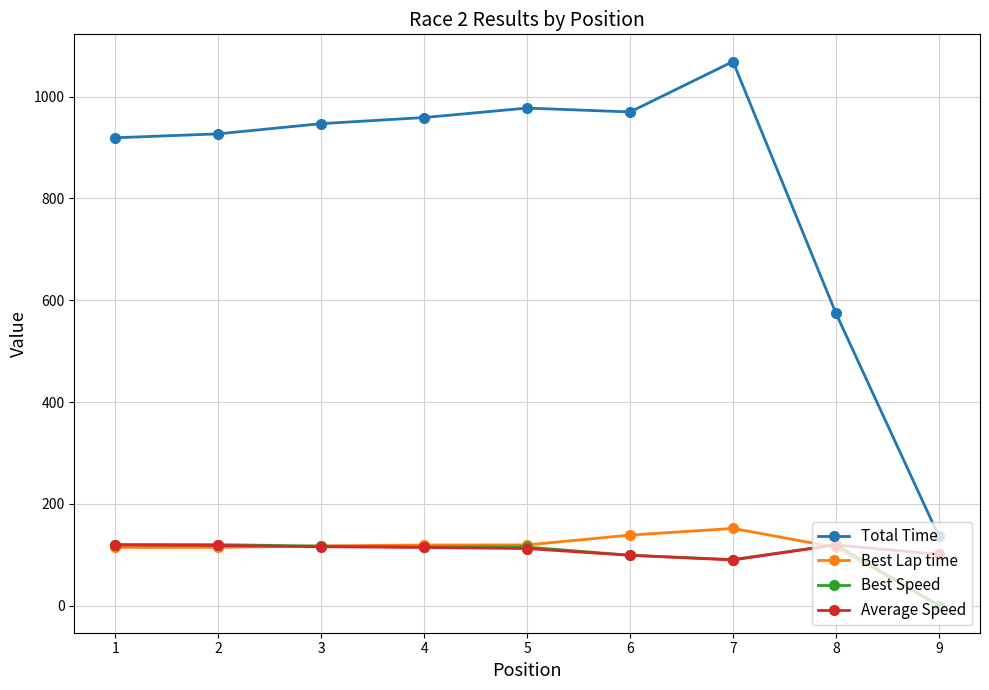

What is the sum of all Average Speed values?

986.5